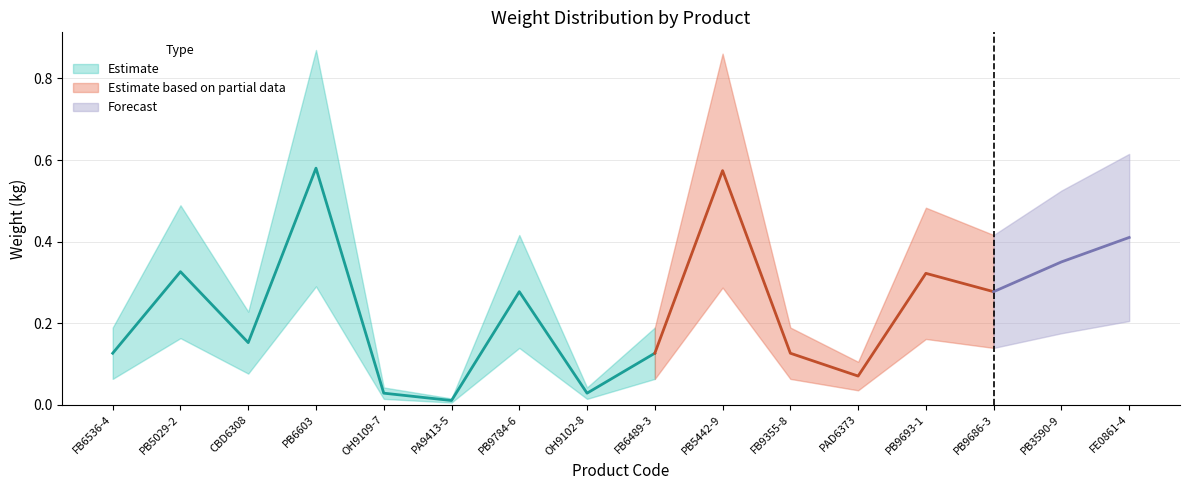

At which category does the chart reach its peak across all series?

PB6603